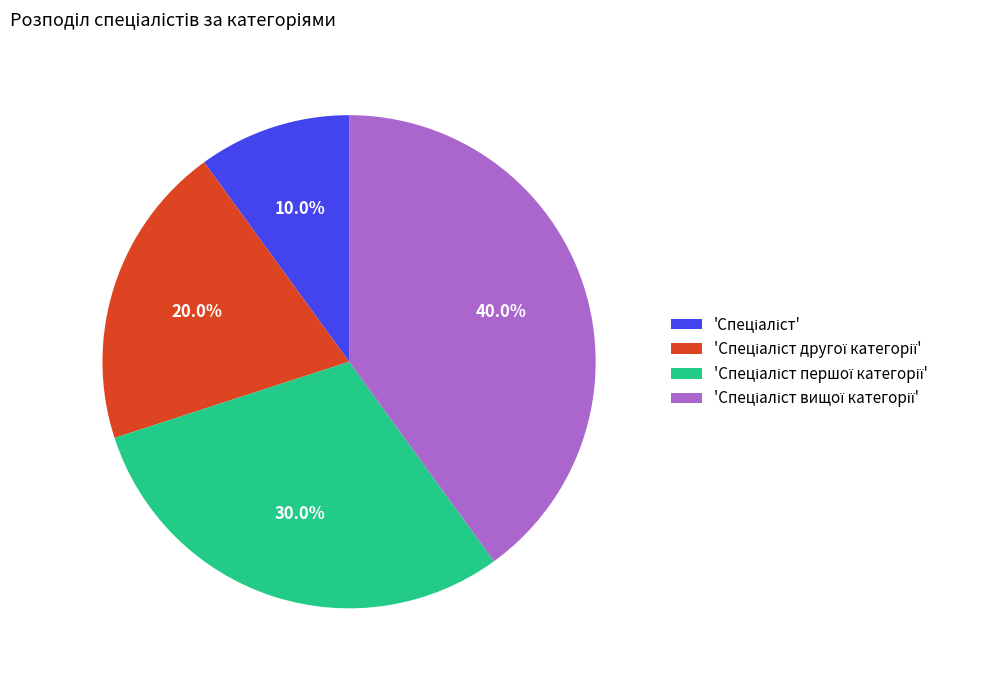

Is there any slice that represents more than half of the pie?

No